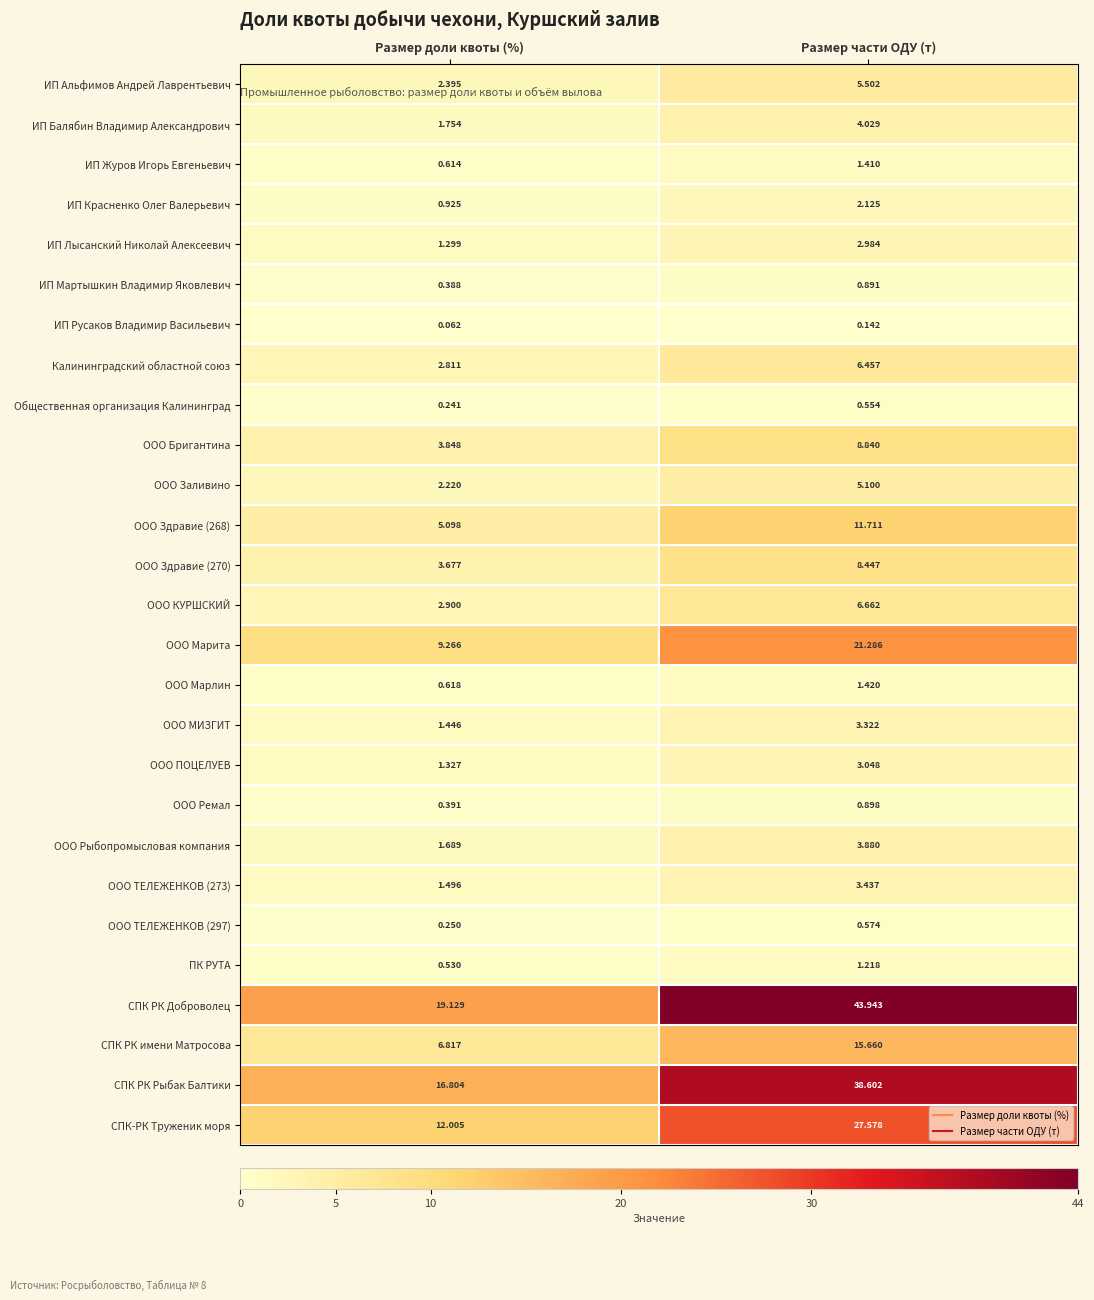

At which label does ИП Красненко Олег Валерьевич first exceed 2?

Размер части ОДУ (т)